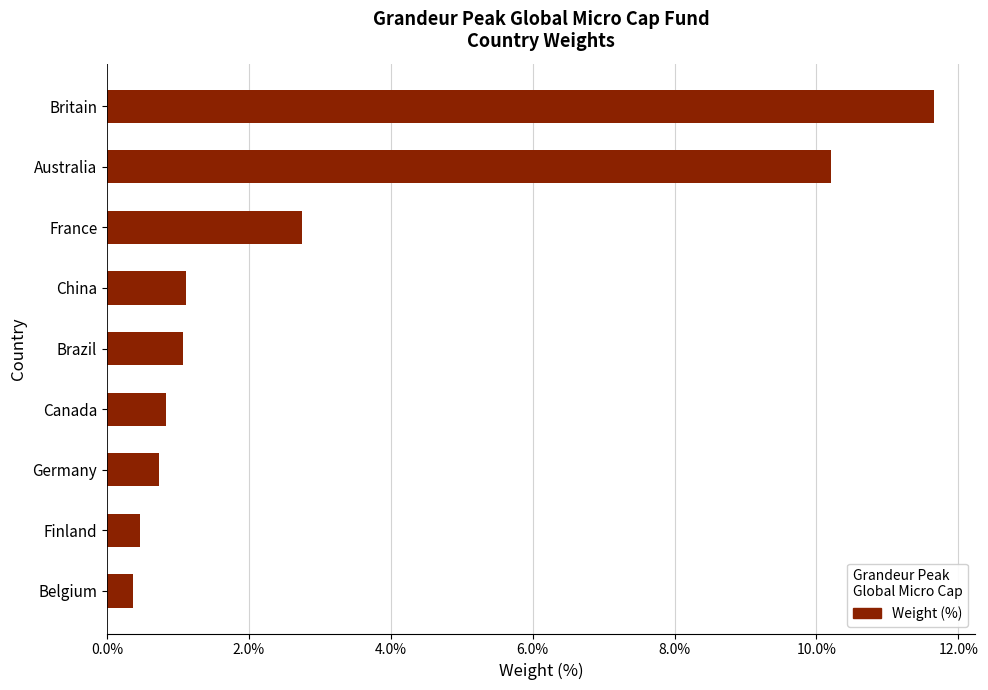

What is the maximum value shown in the chart?

11.7